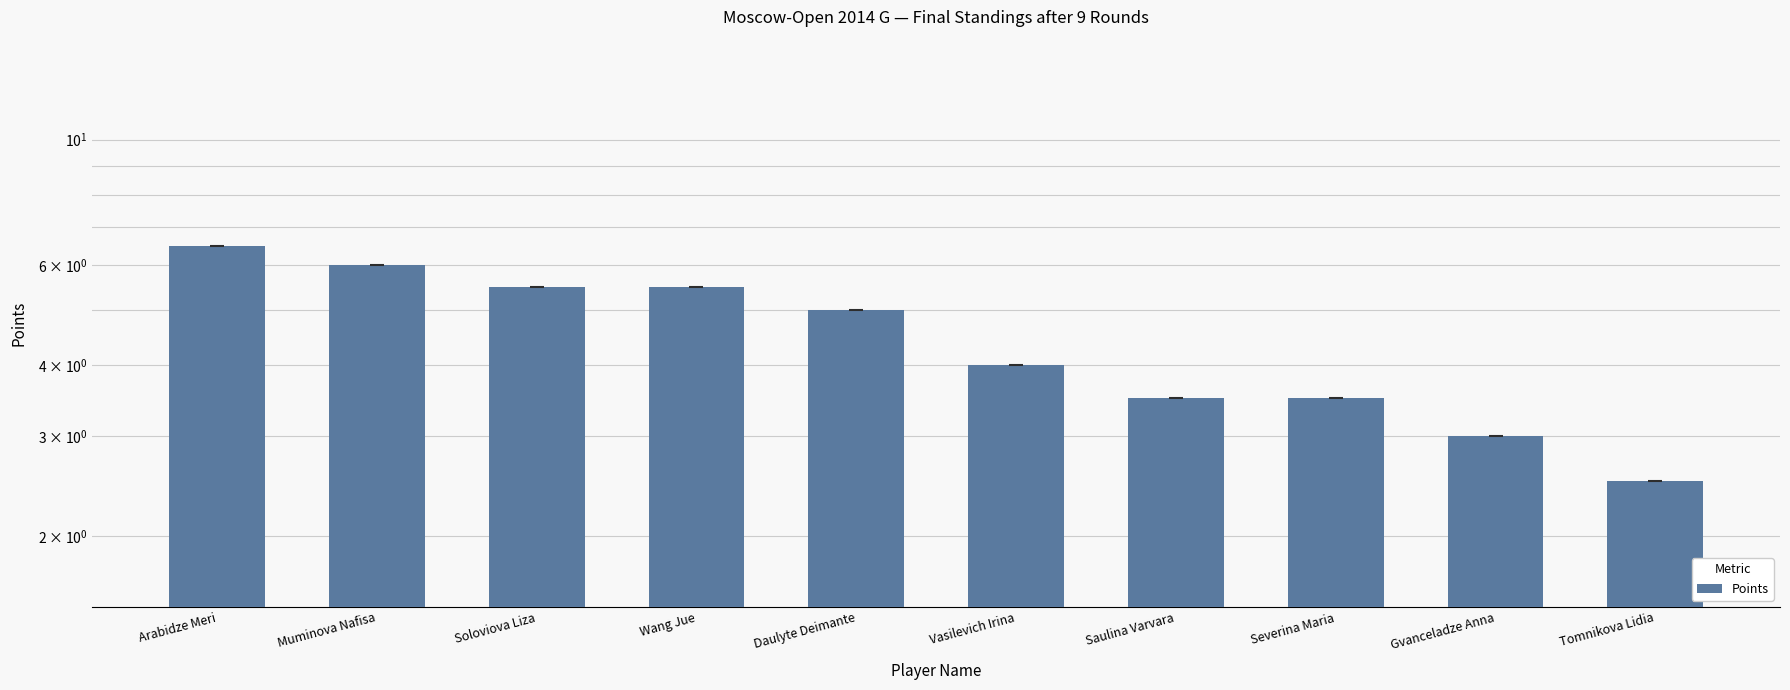

The value at Saulina Varvara is 3.5. True or false?

True